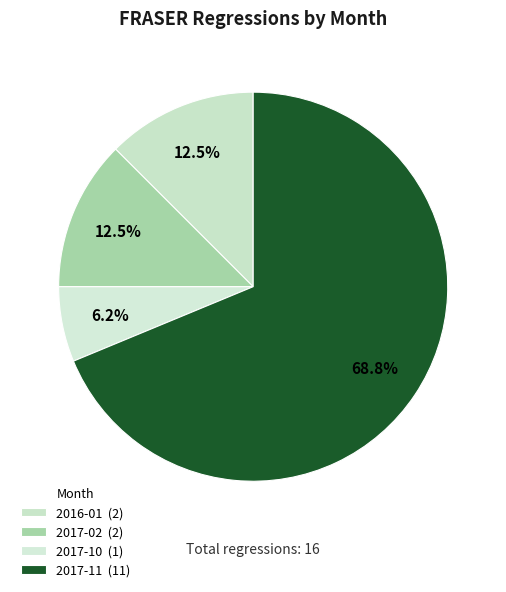

How many segments does this pie chart have?

4